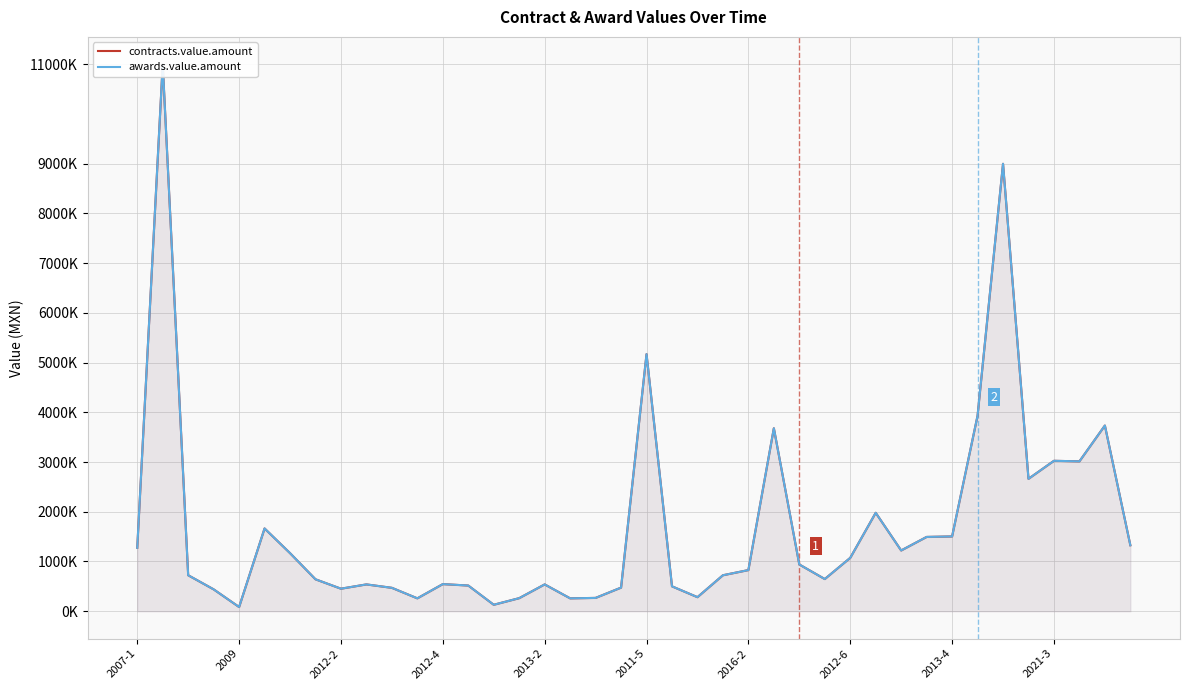

What is the average value of the contracts.value.amount series?

1710757.4